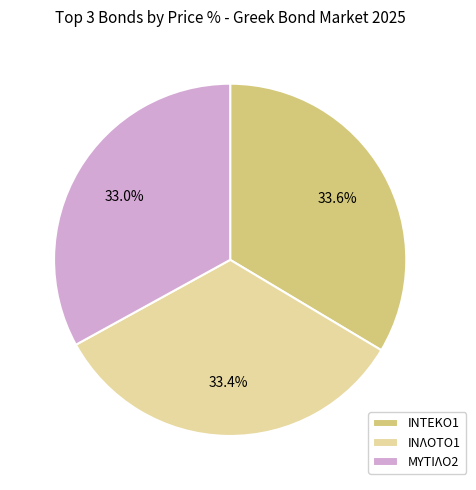

Combined, do ΙΝΤΕΚΟ1 and ΜΥΤΙΛΟ2 account for over 50%?

Yes